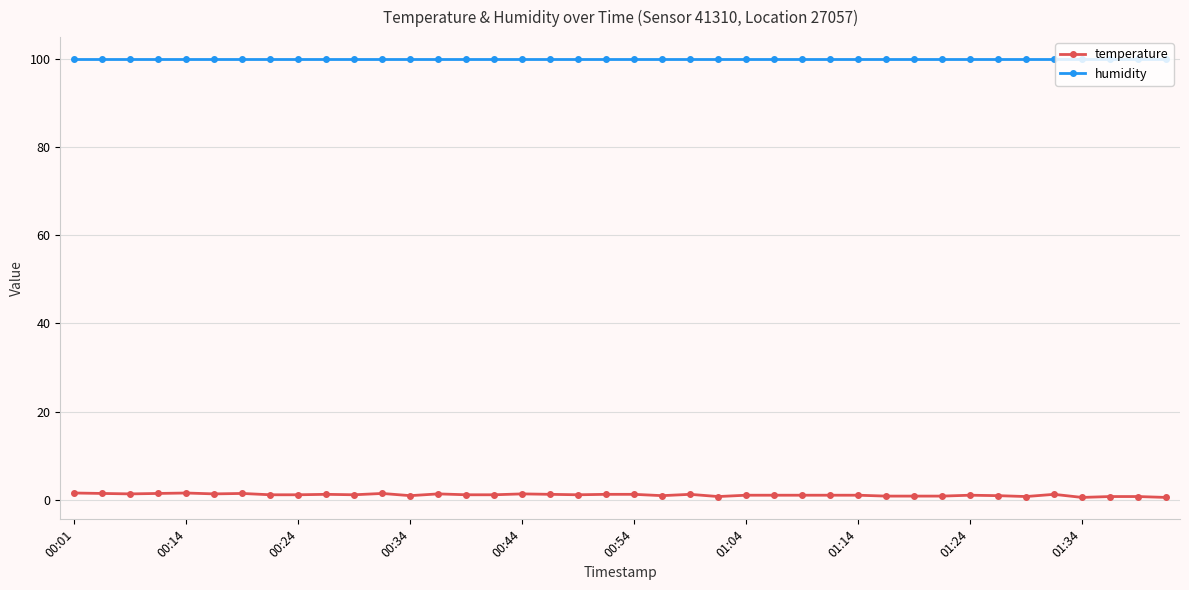

True or false: temperature and humidity cross at least once.

False